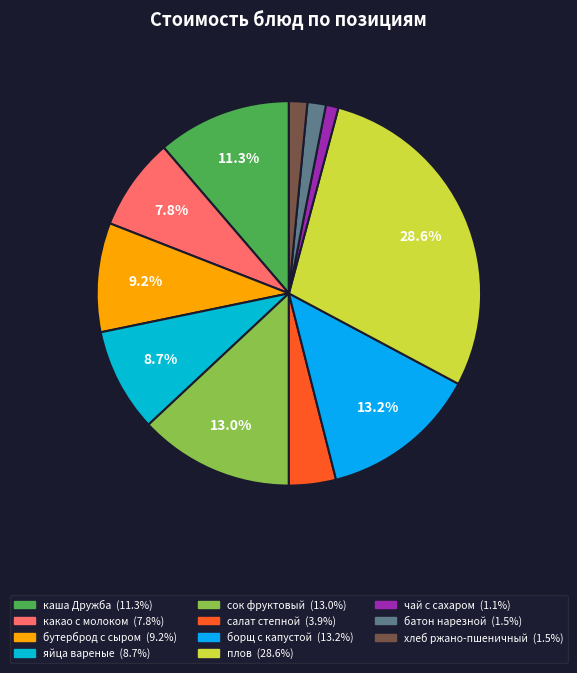

Is it true that салат степной is 12% of the pie?

False